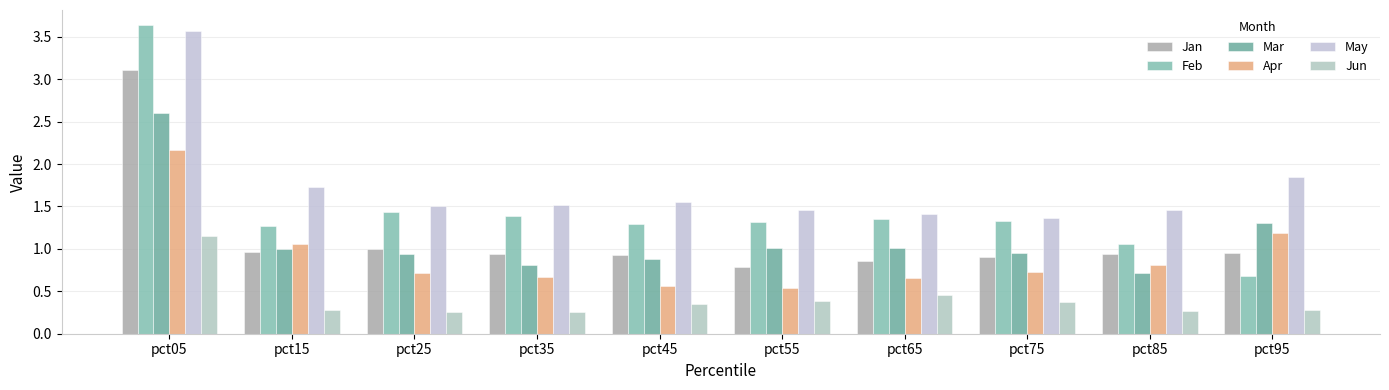

Is it true that Apr equals 1.0 at pct25?

False